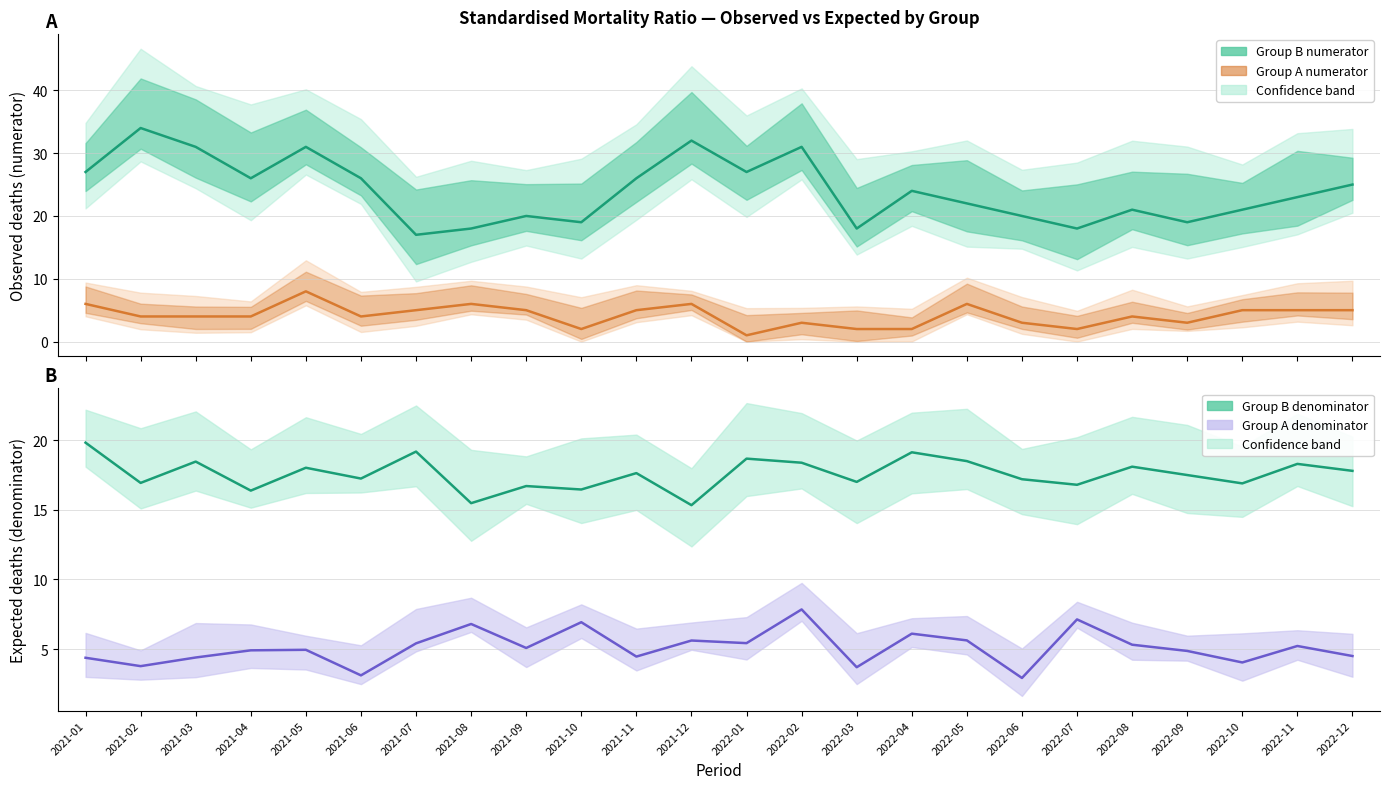

At how many categories does at least one series exceed 13?

24